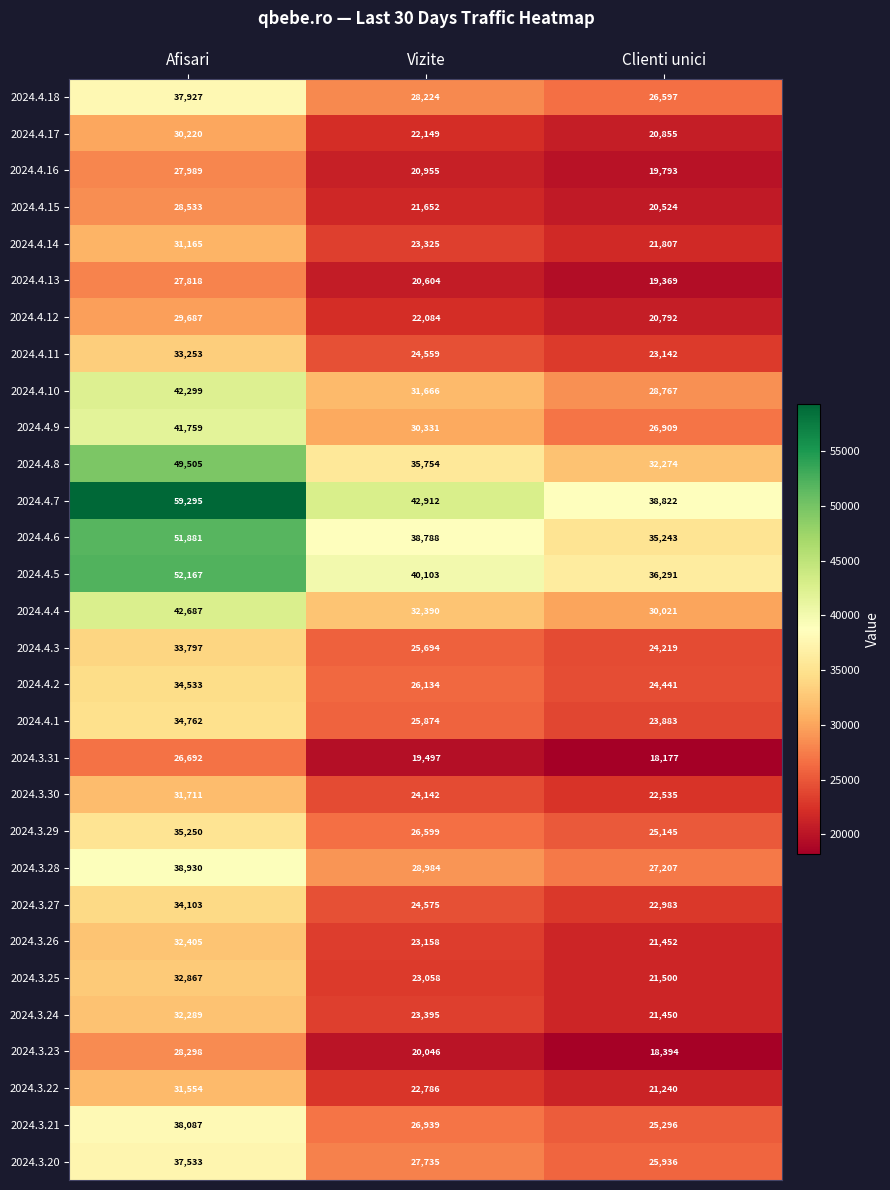

The 2024.3.25 series shows 34545 at Vizite. True or false?

False